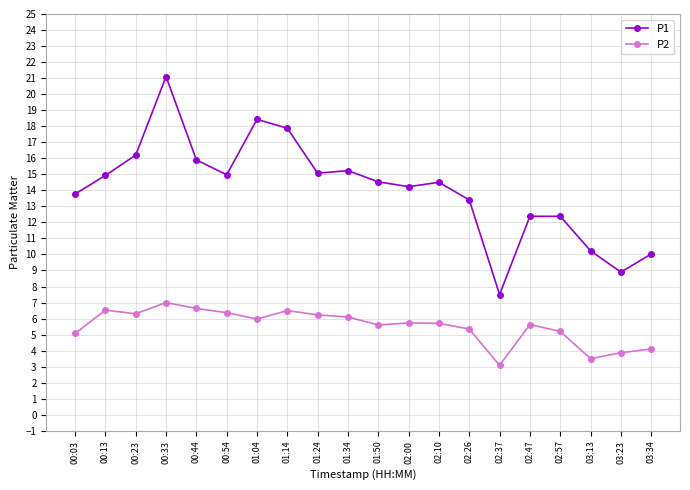

True or false: P2 has more than 1 interior local peaks.

True